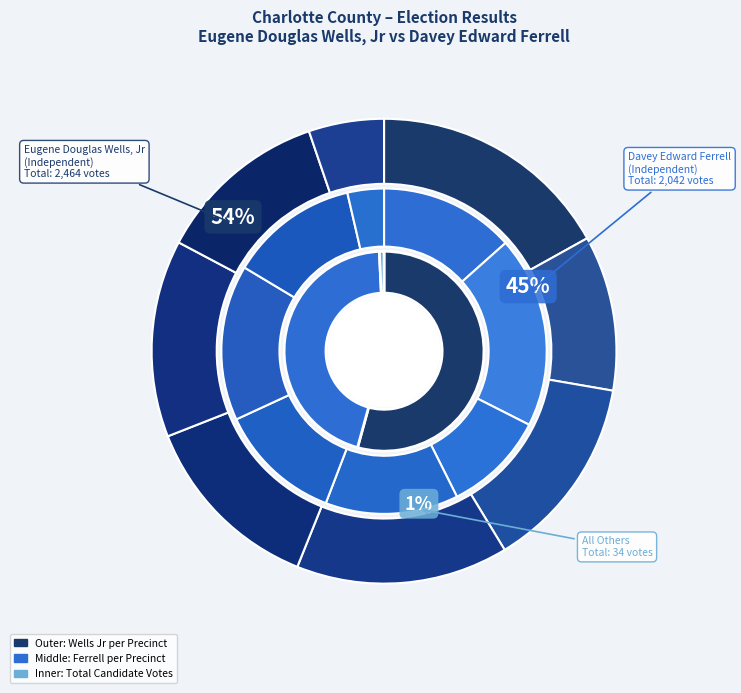

How many slices are in this pie chart?

8